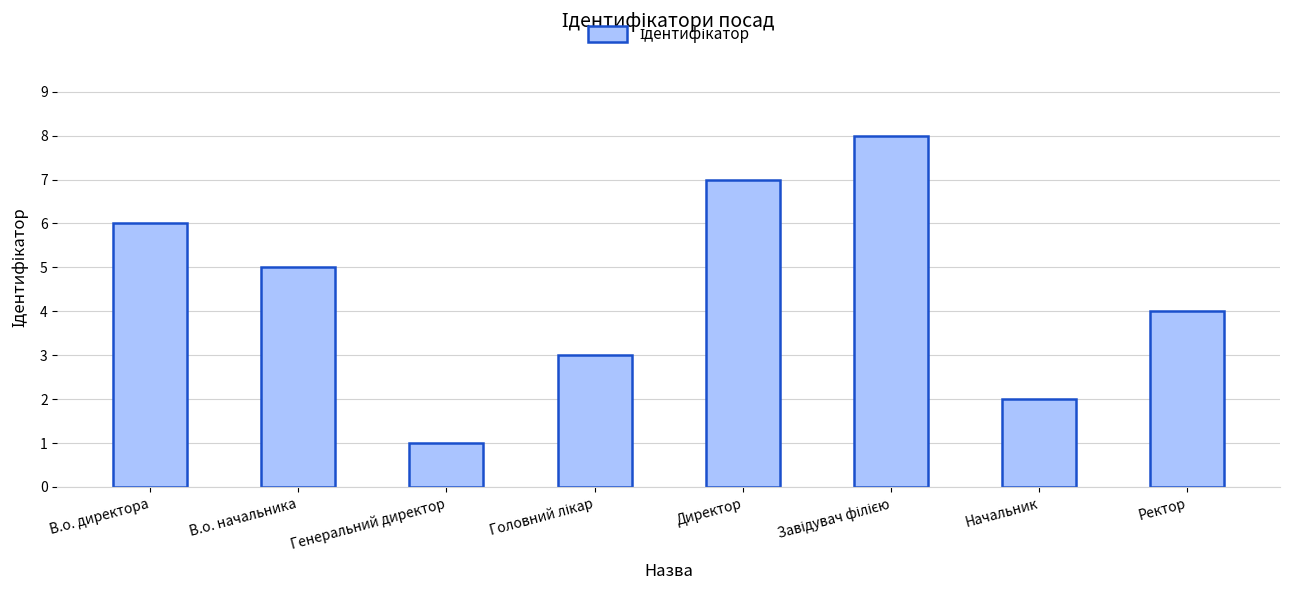

The value at В.о. директора is 4. True or false?

False